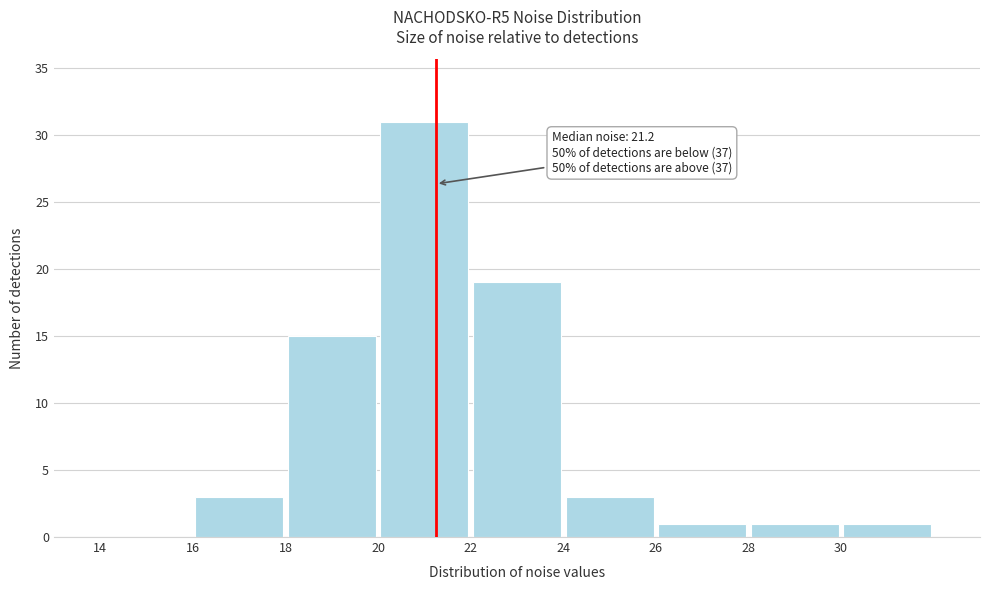

Which range on the x-axis has the tallest bar?

20 to 22